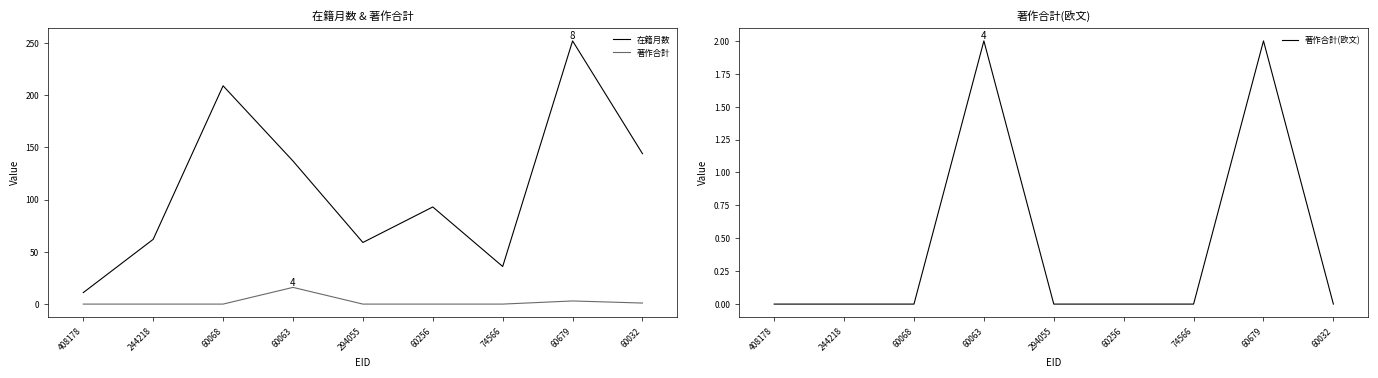

At which label is 在籍月数 closest to 131?

60063